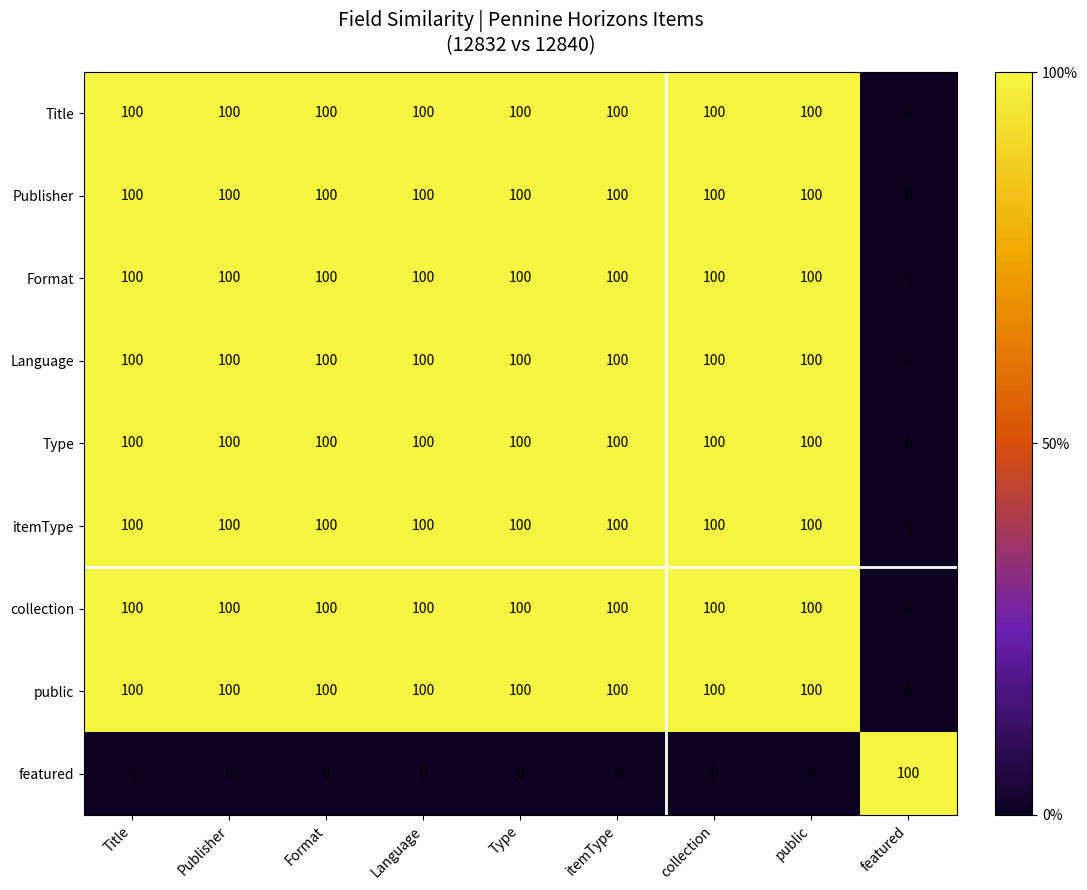

Is it true that featured equals 0 at collection?

True